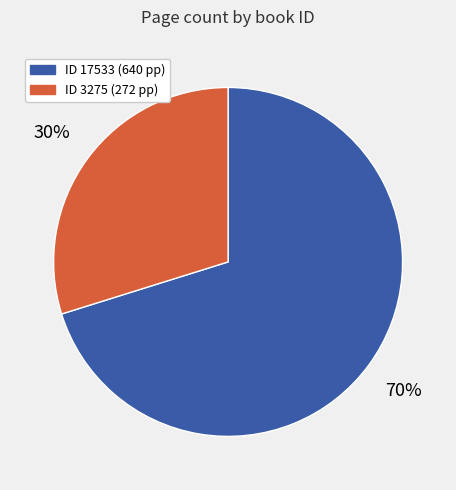

Does any single category account for the majority?

Yes